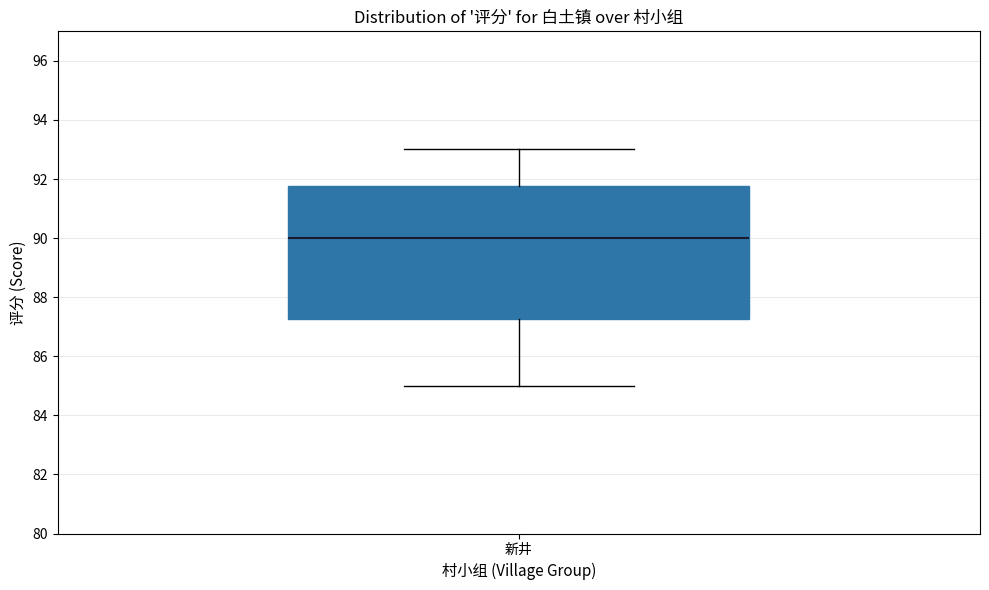

Where is the lower edge of the box for 新井 on the y-axis? The values are not printed on the chart, so give them approximately, as read against the axis.

87.2